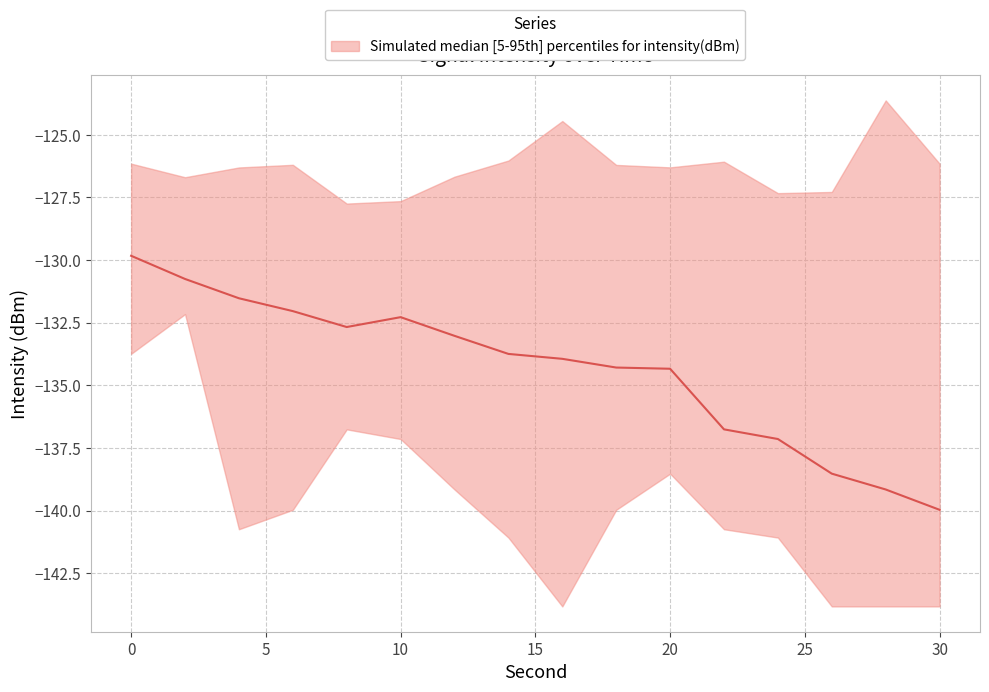

Rank the categories by median value from highest to lowest.

0, 2, 4, 6, 10, 8, 12, 14, 16, 18, 20, 22, 24, 26, 28, 30